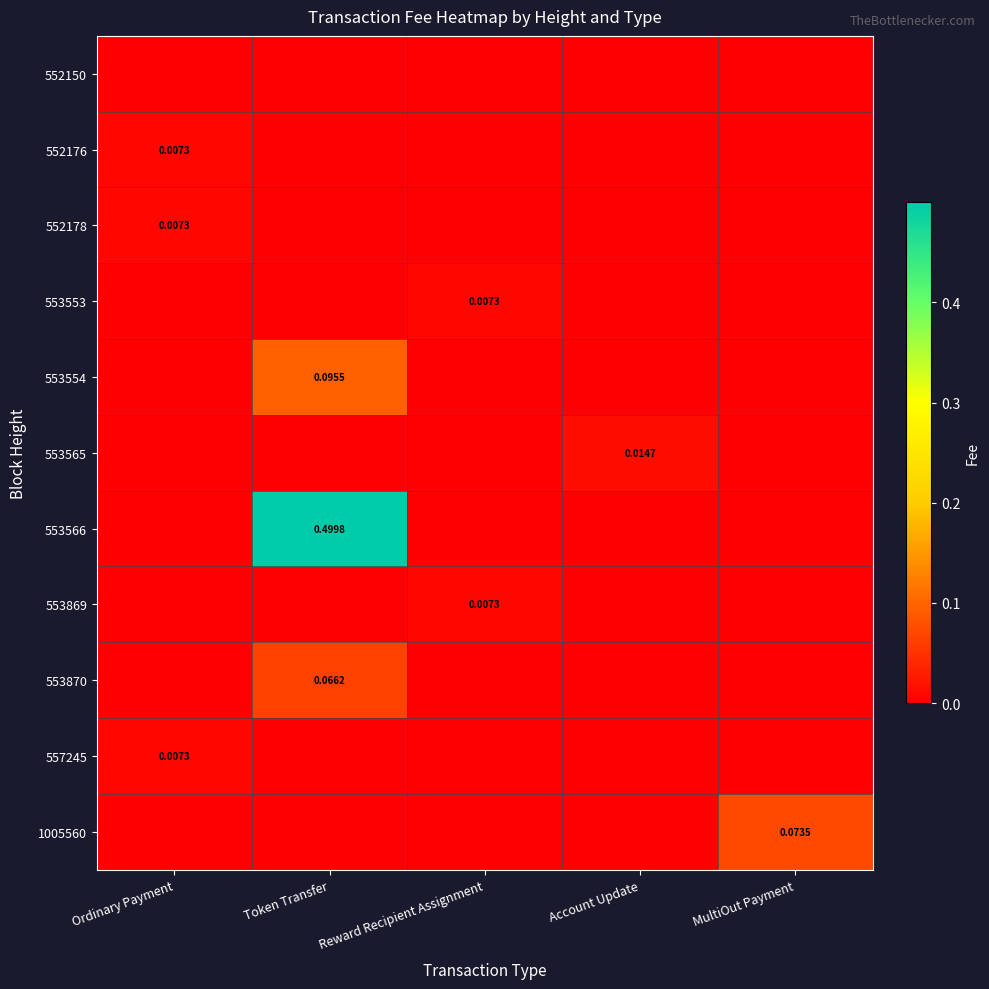

Which series has the widest spread of values?

553566